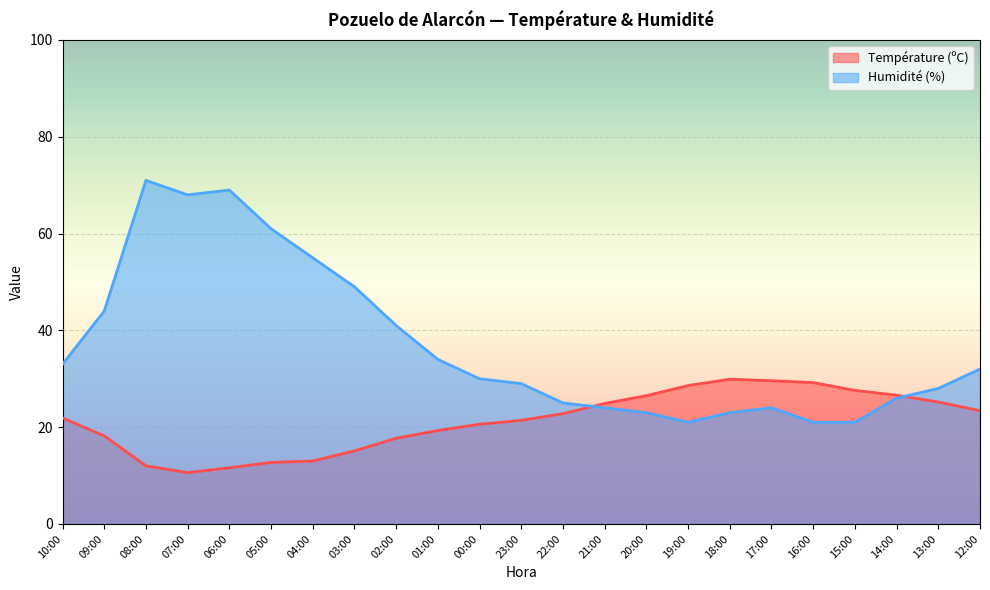

Rank the series at 23:00 from lowest to highest value.

Température (ºC), Humidité (%)